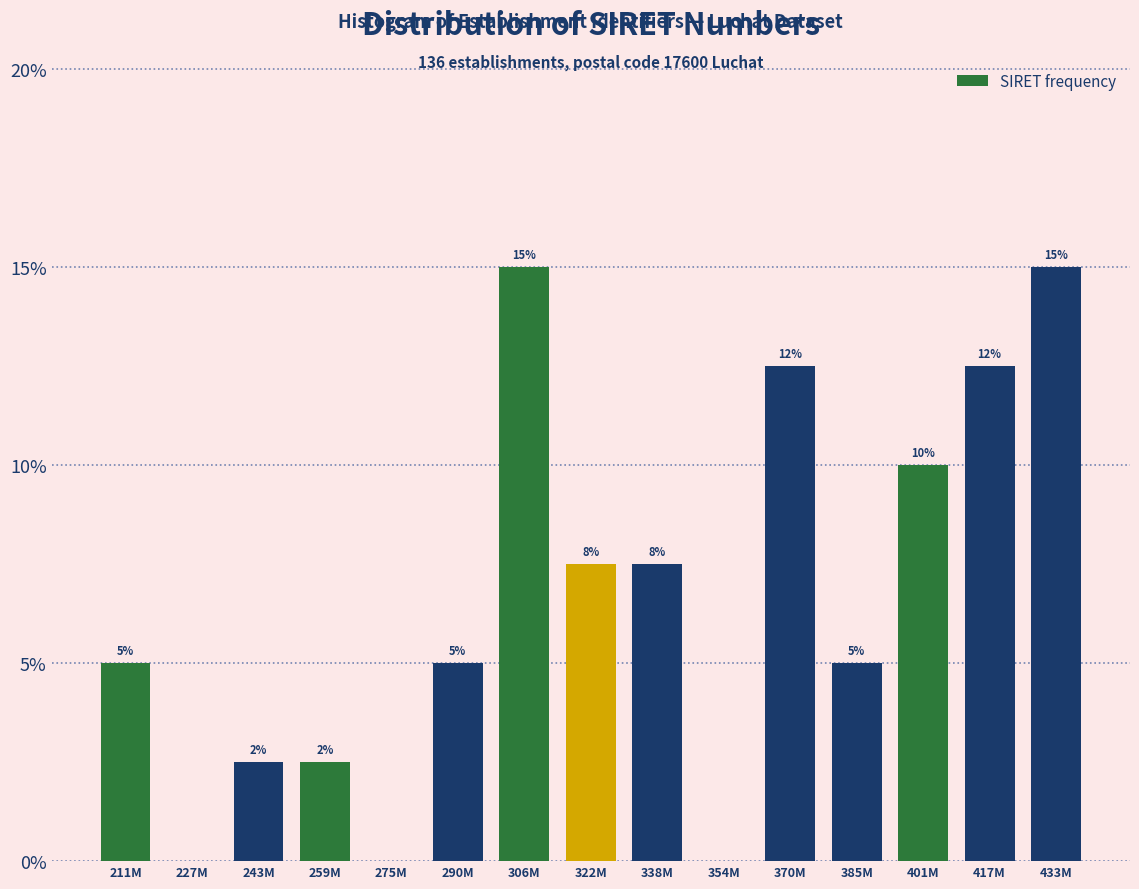

What value does the data have at 401M?

10.0